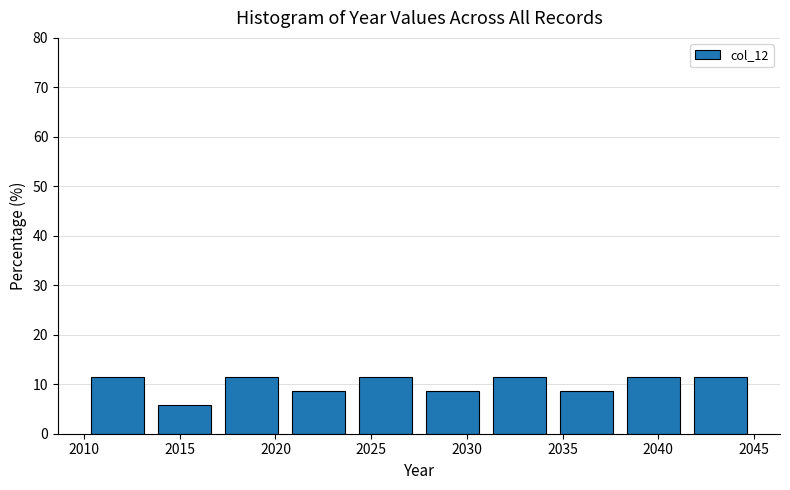

Reading left to right, list every bar in this chart as the range it spans on the x-axis followed by its height. The values are not printed on the chart, so give them approximately, as read against the axis.

2010.0 to 2013.5: 11
2013.5 to 2017.0: 6
2017.0 to 2020.5: 11
2020.5 to 2024.0: 9
2024.0 to 2027.5: 11
2027.5 to 2031.0: 9
2031.0 to 2034.5: 11
2034.5 to 2038.0: 9
2038.0 to 2041.5: 11
2041.5 to 2045.0: 11